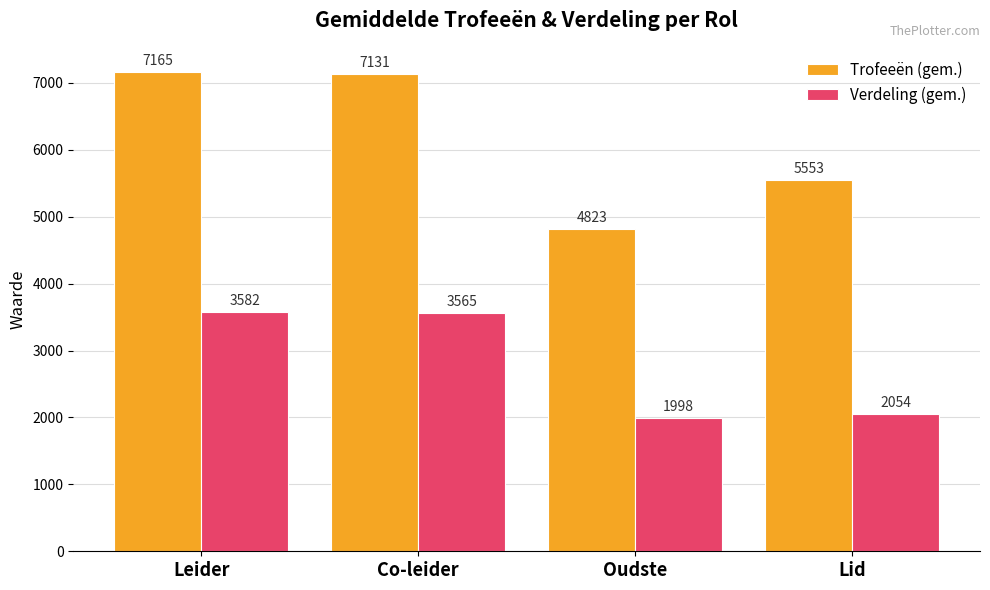

What is the label of the 1st bar from the left?

Leider